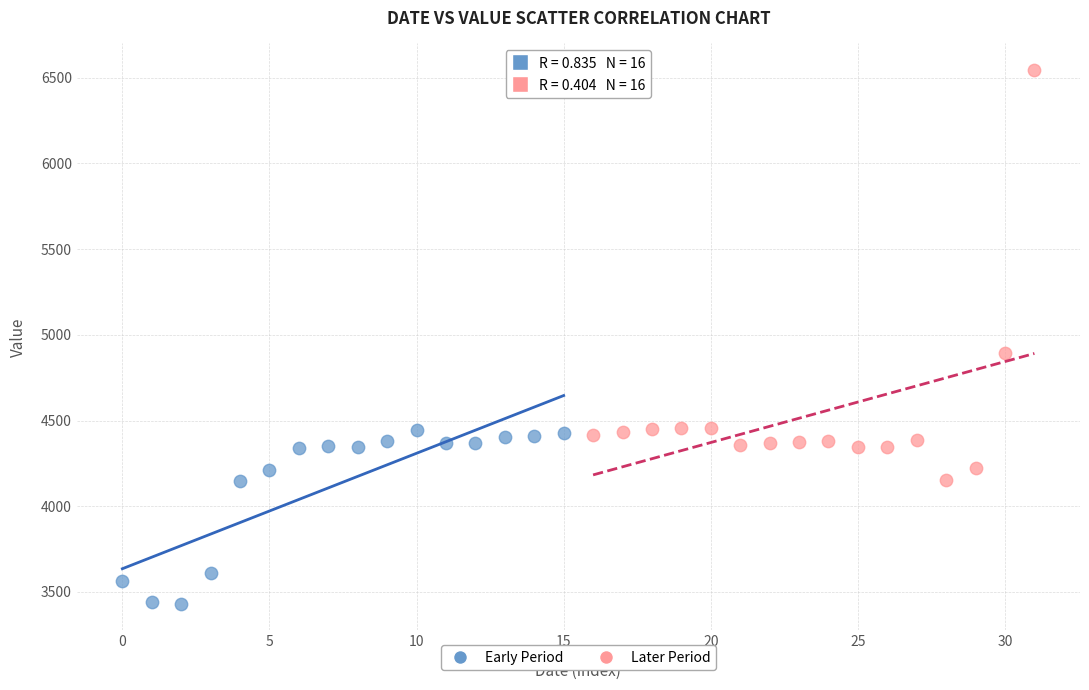

Which series has the largest Y range (max minus min)?

Later Period